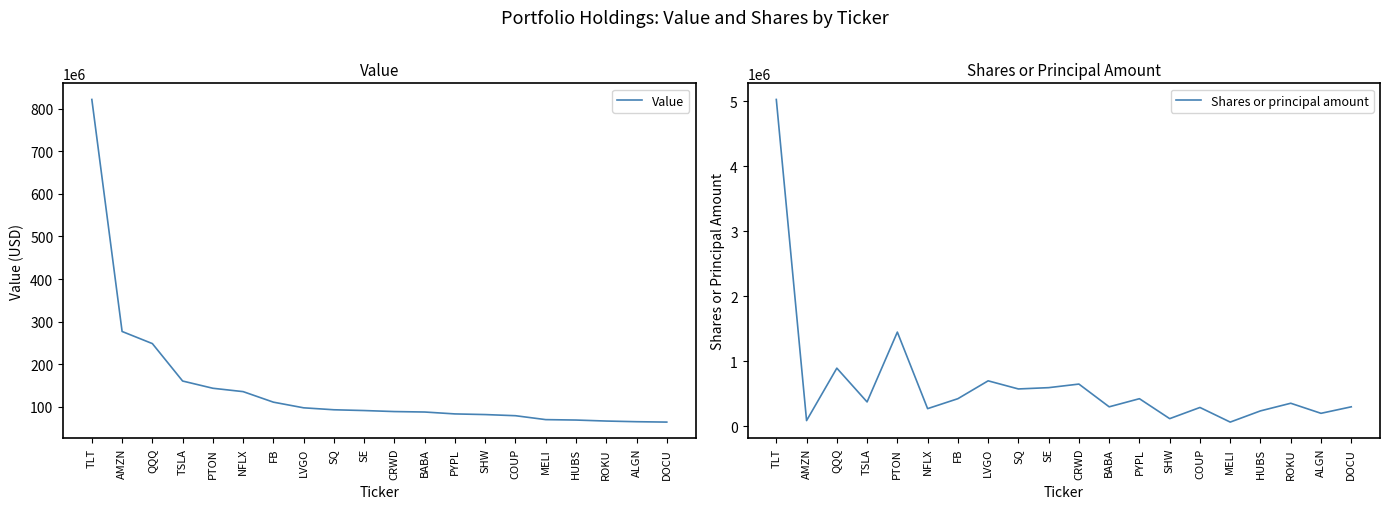

Count the number of categories in the chart.

20